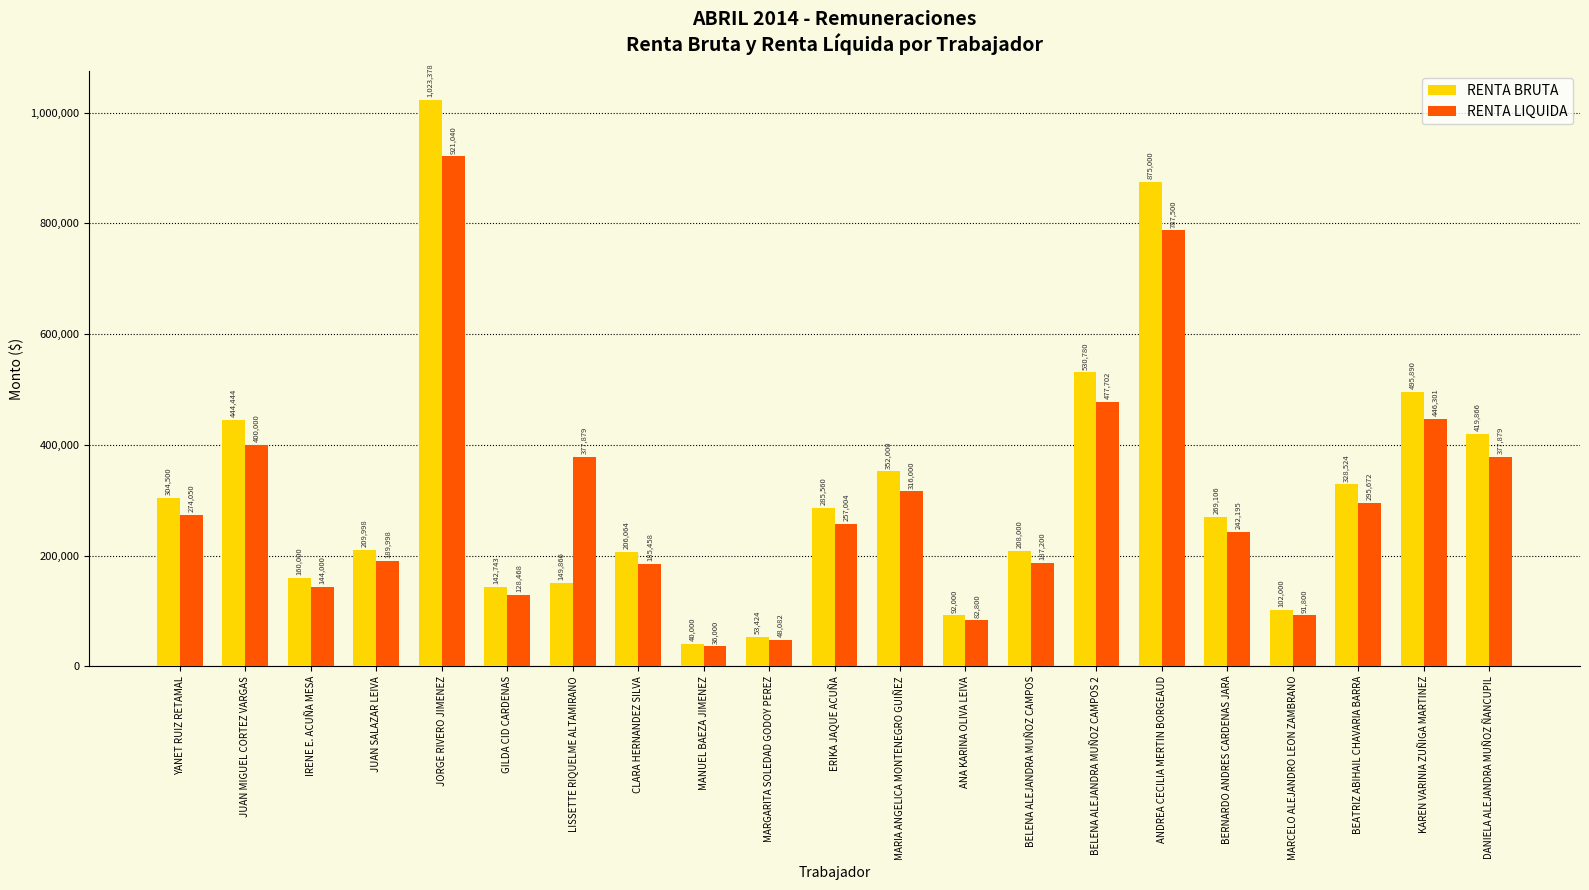

What is the sum of the RENTA BRUTA values at MARGARITA SOLEDAD GODOY PEREZ and LISSETTE RIQUELME ALTAMIRANO?

203290